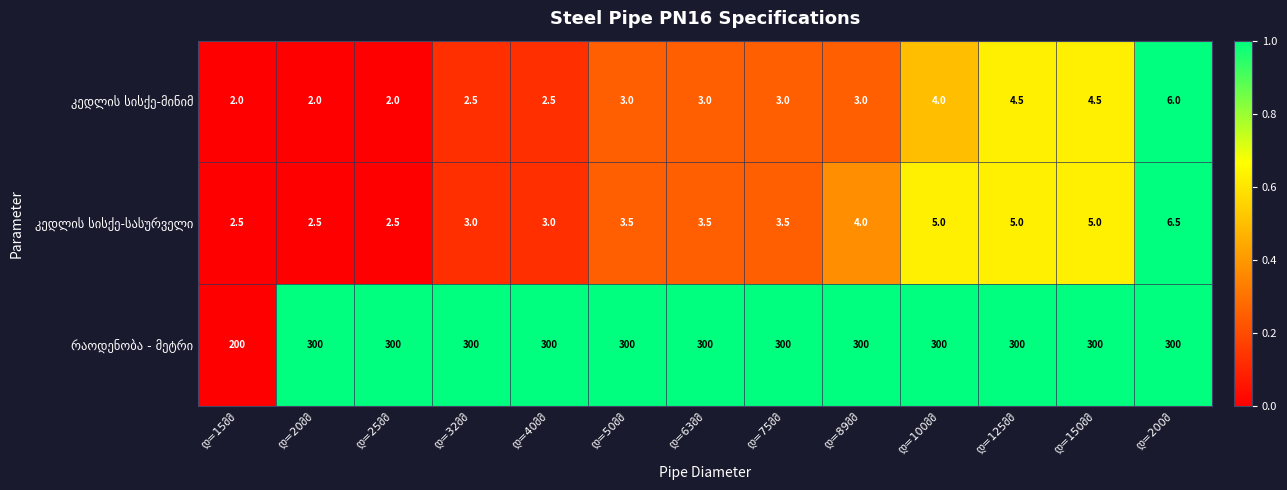

What is the smallest value displayed?

2.0